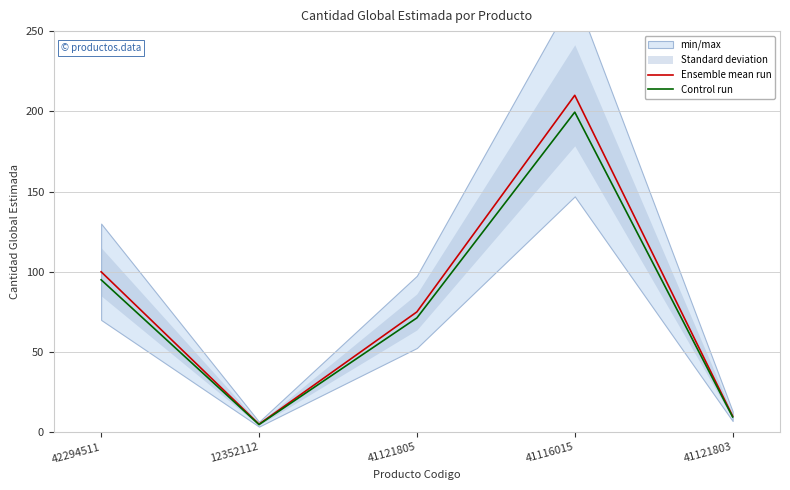

What is the average value of the Control run series?

76.0